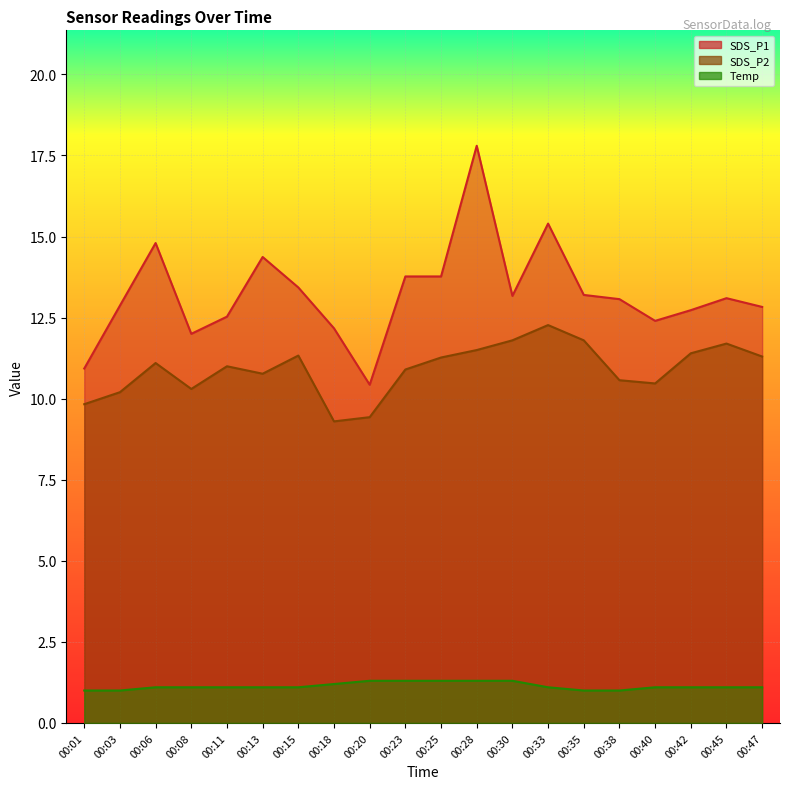

What is the average value of the Temp series?

1.1